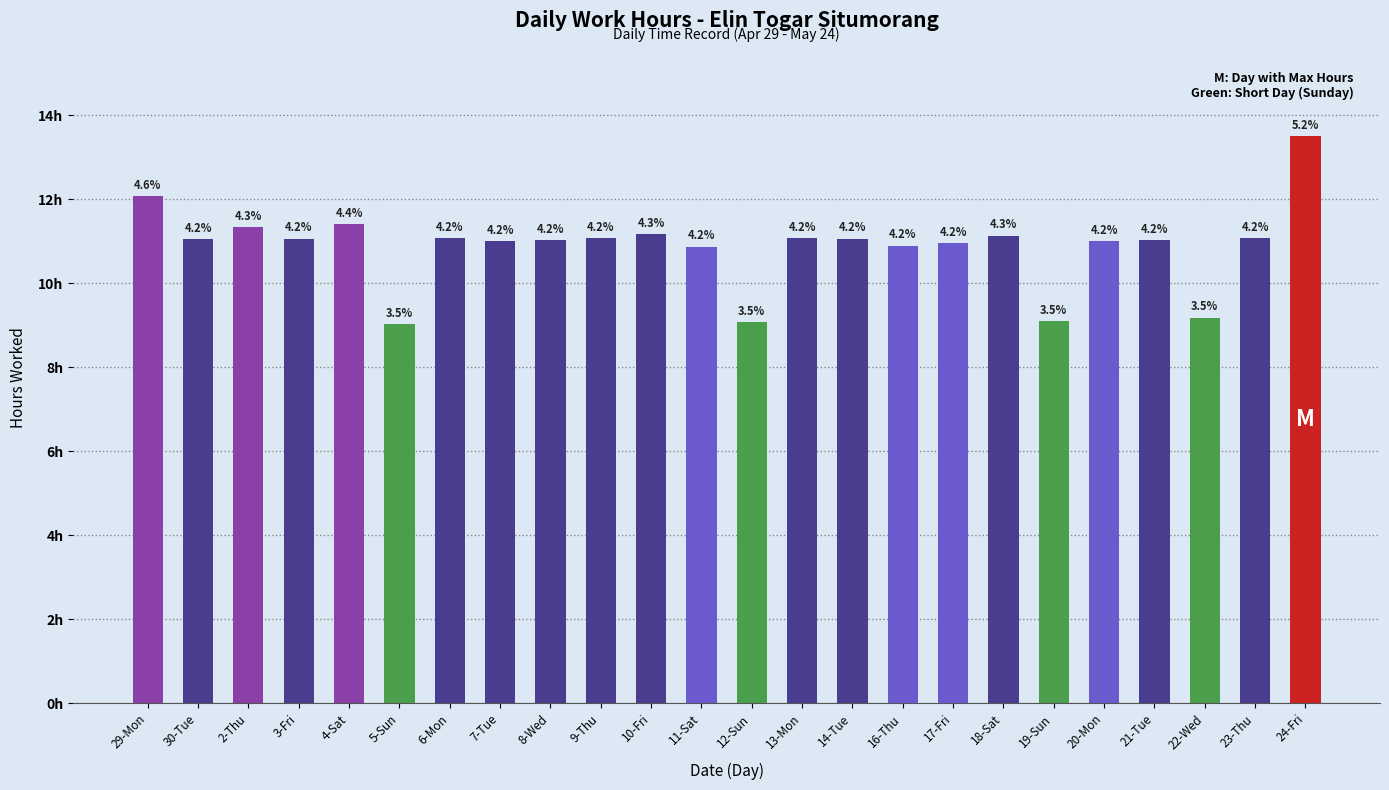

Does the chart contain stacked bars?

No